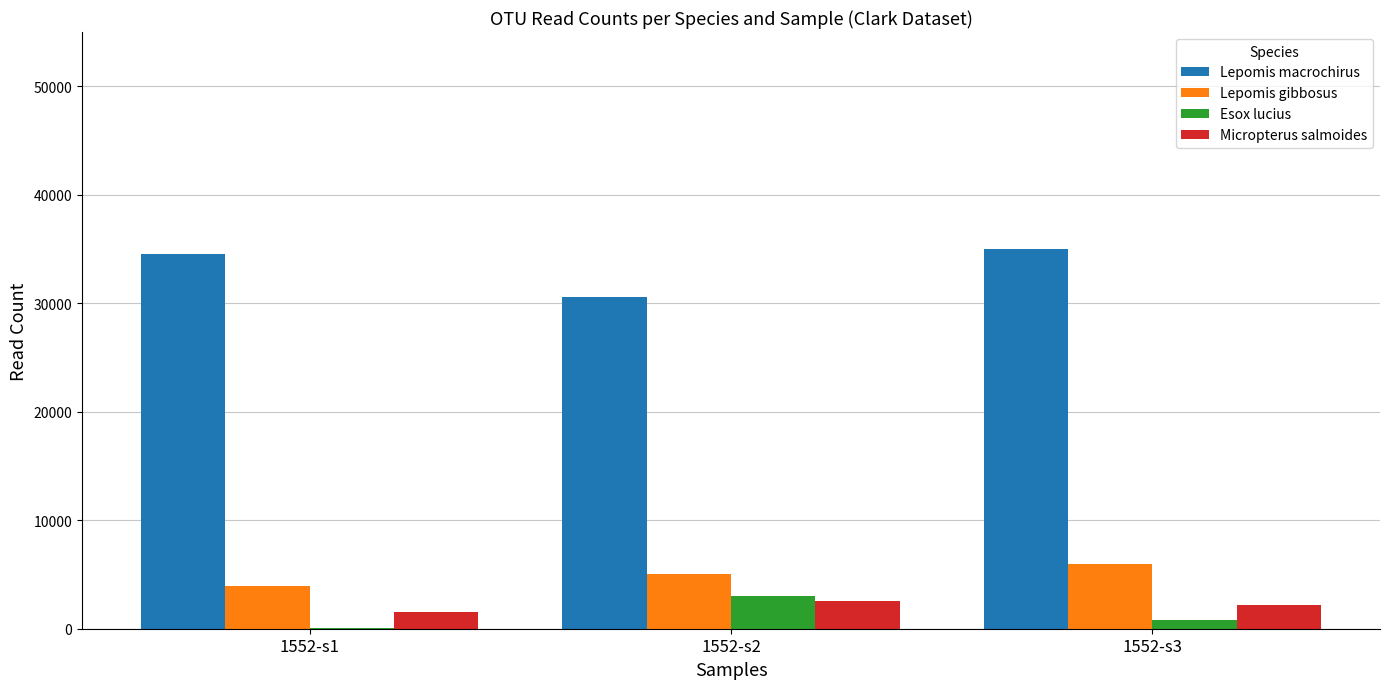

The Micropterus salmoides series shows 2222 at 1552-s3. True or false?

True